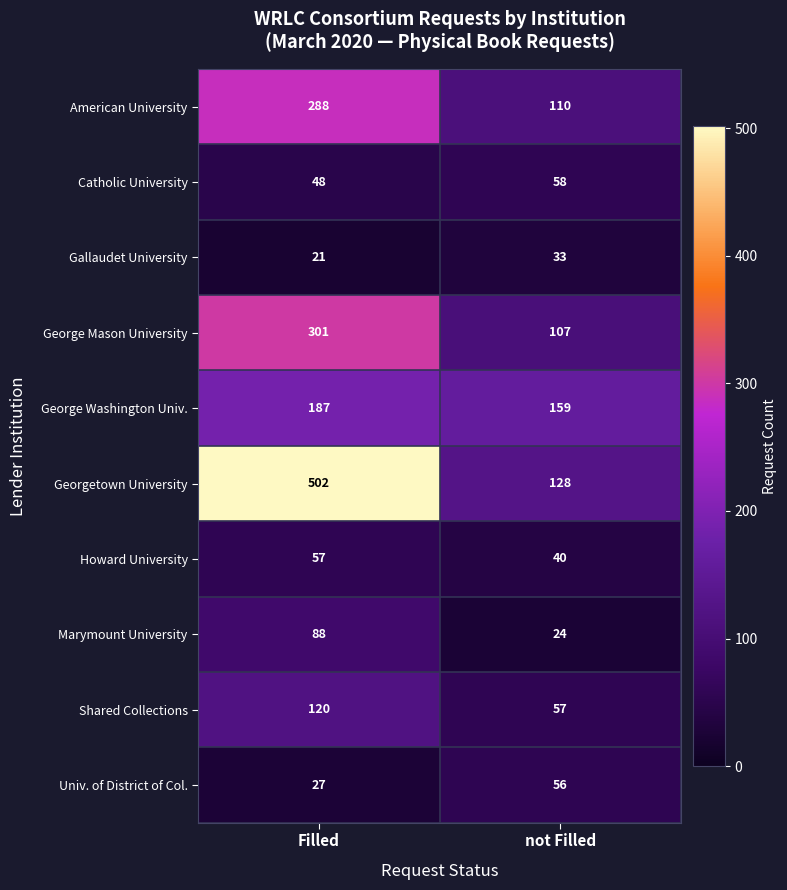

What is the spread (max minus min) of values at not Filled?

135